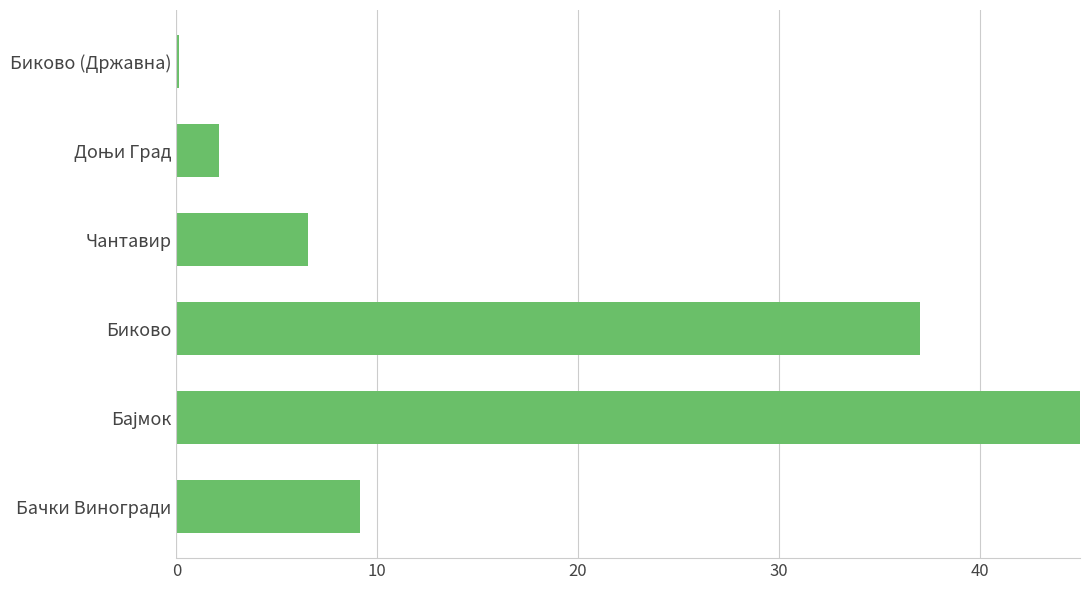

Which has a higher value, Чантавир or Биково?

Биково